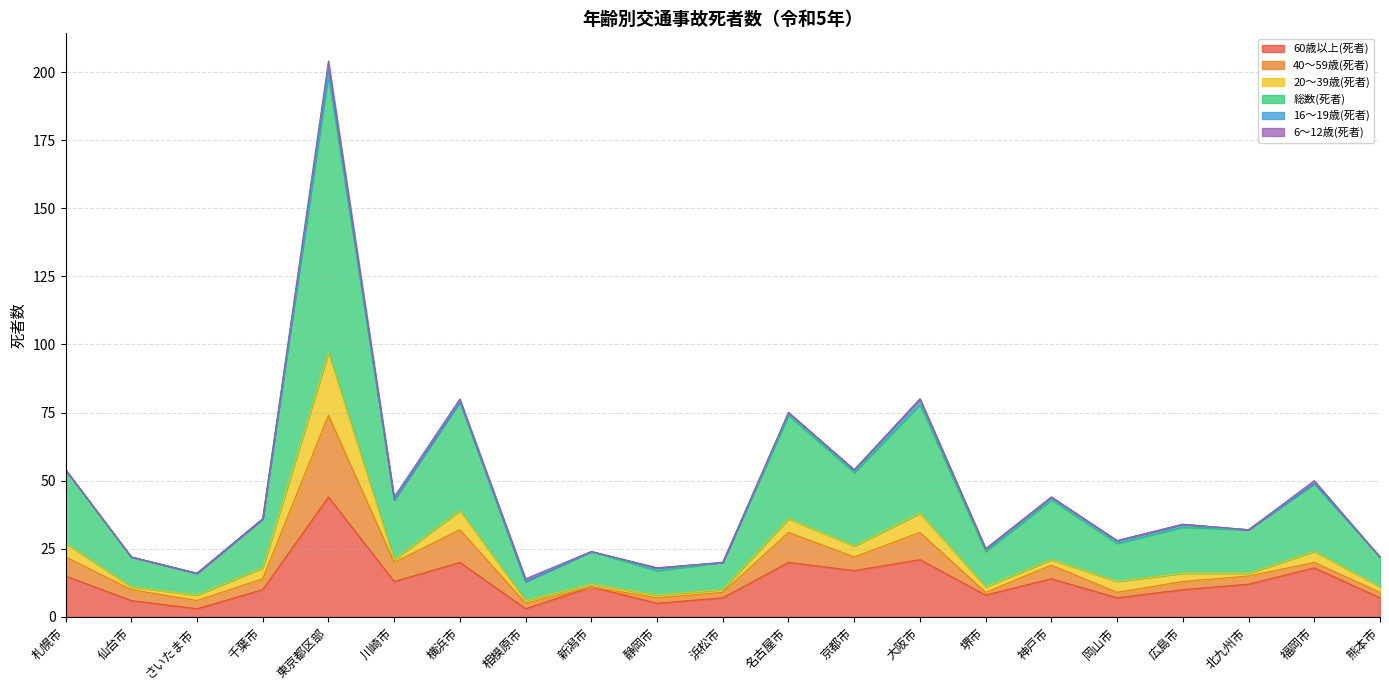

What is the greatest value displayed?

102